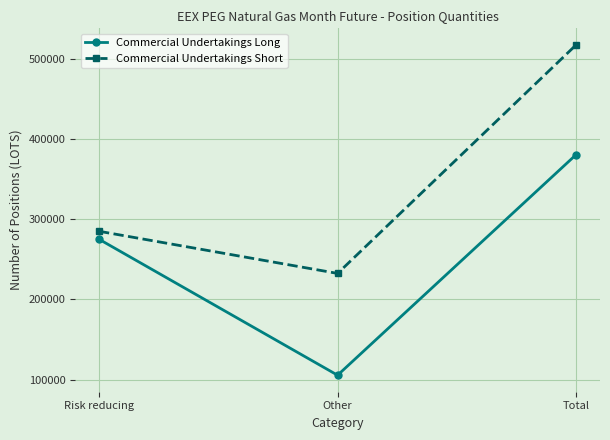

What is the value of the Commercial Undertakings Long point at the 1st from the left?

275084